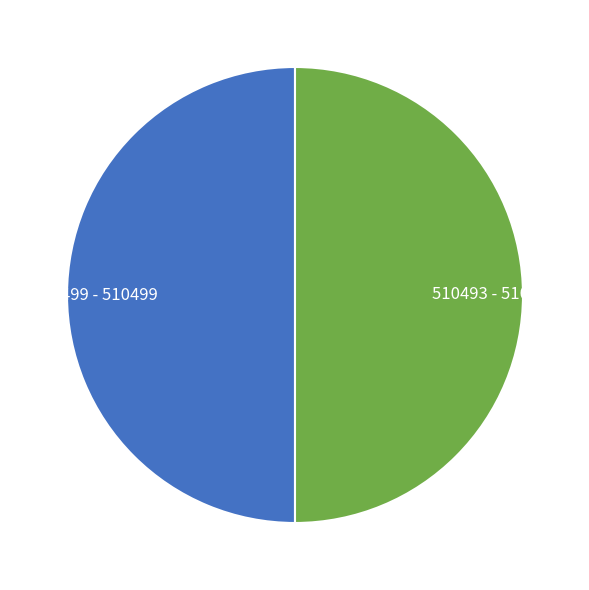

Do 510493 and 510499 together represent more than half of the pie?

Yes